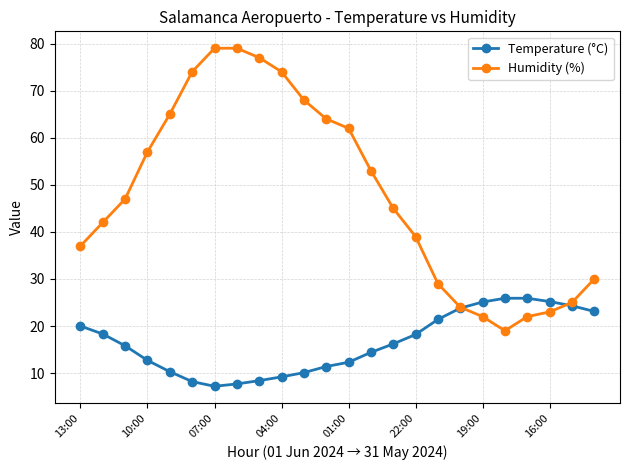

How many times do Temperature (°C) and Humidity (%) cross each other?

2